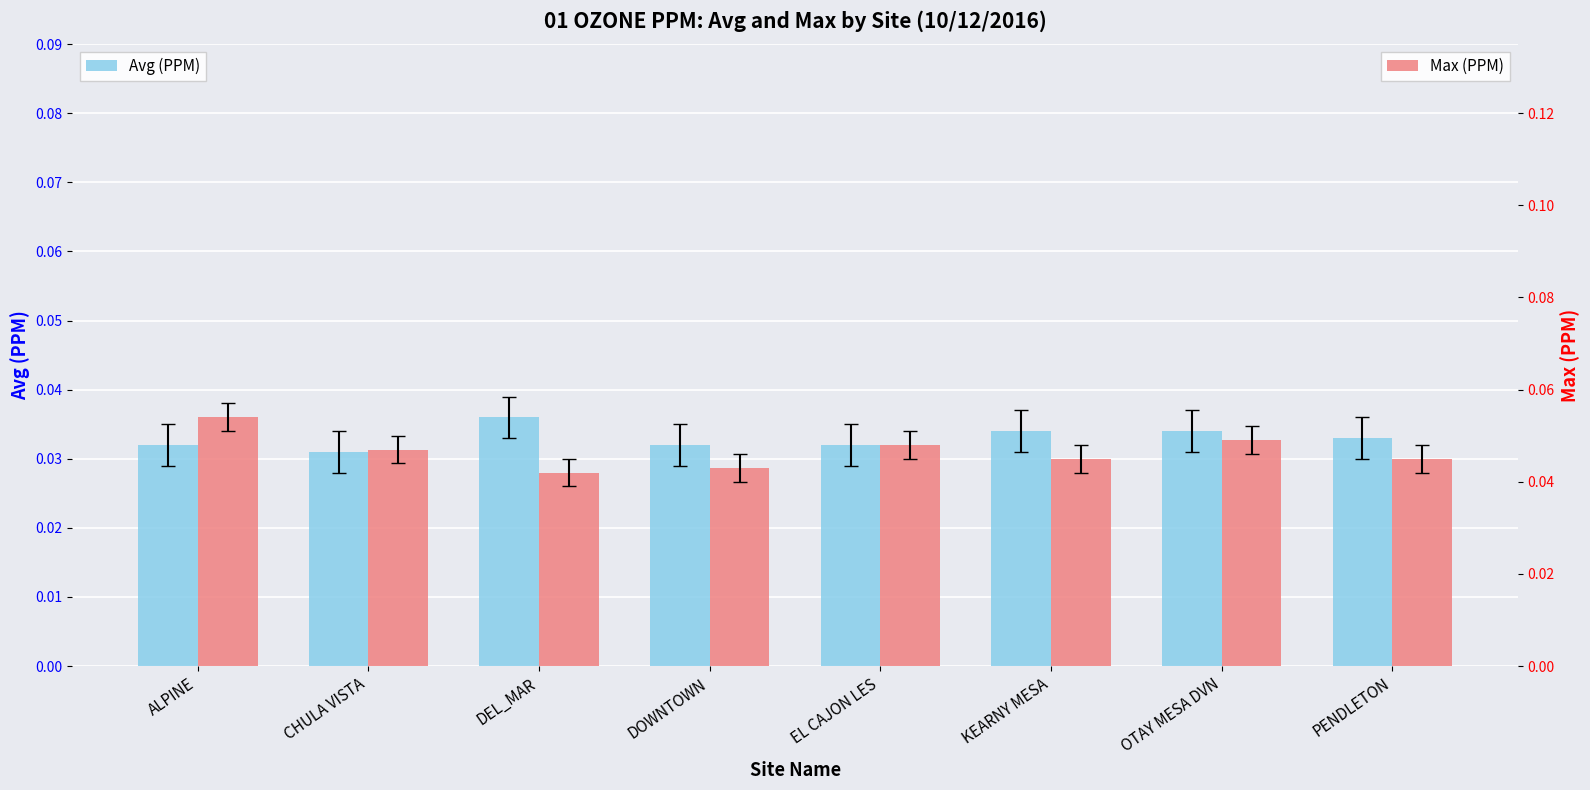

Is the value of Avg (PPM) at PENDLETON greater than the value of Max (PPM) at CHULA VISTA?

No